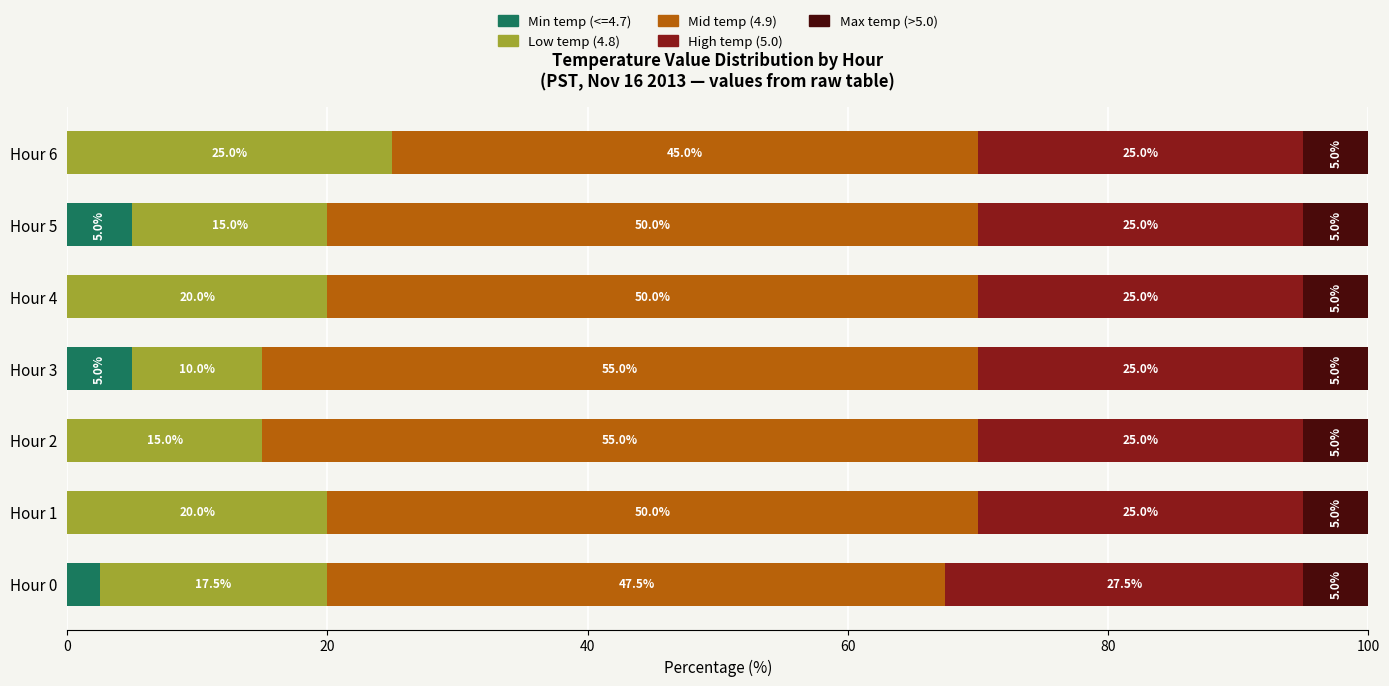

What value does the Min temp (<=4.7) series have at Hour 3?

5.0